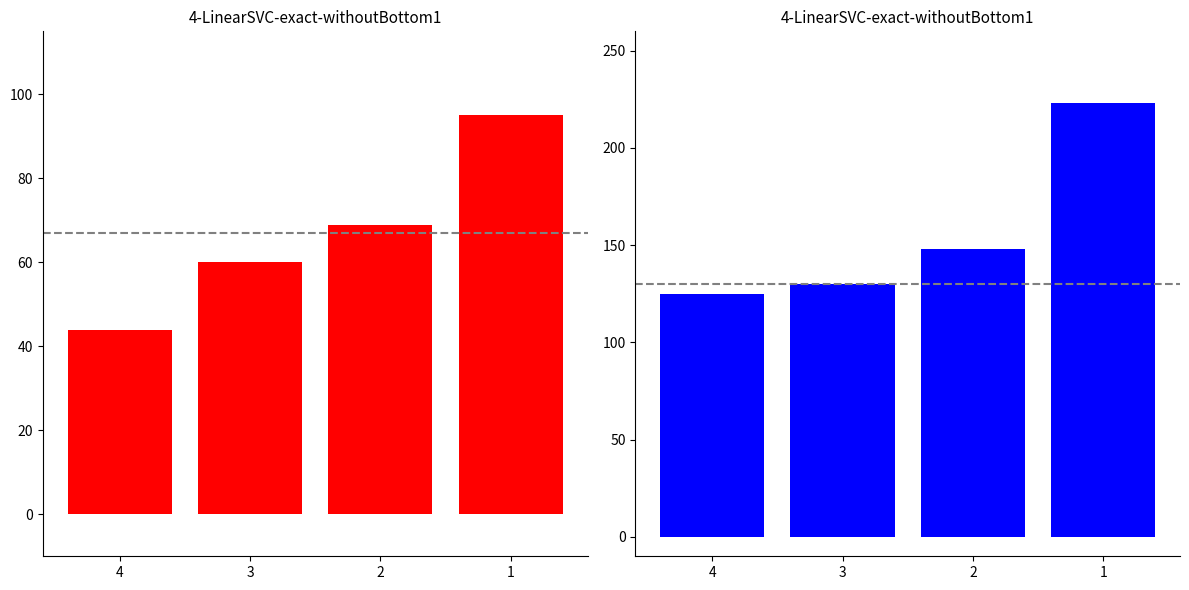

Between 2 and 3, which is larger?

2